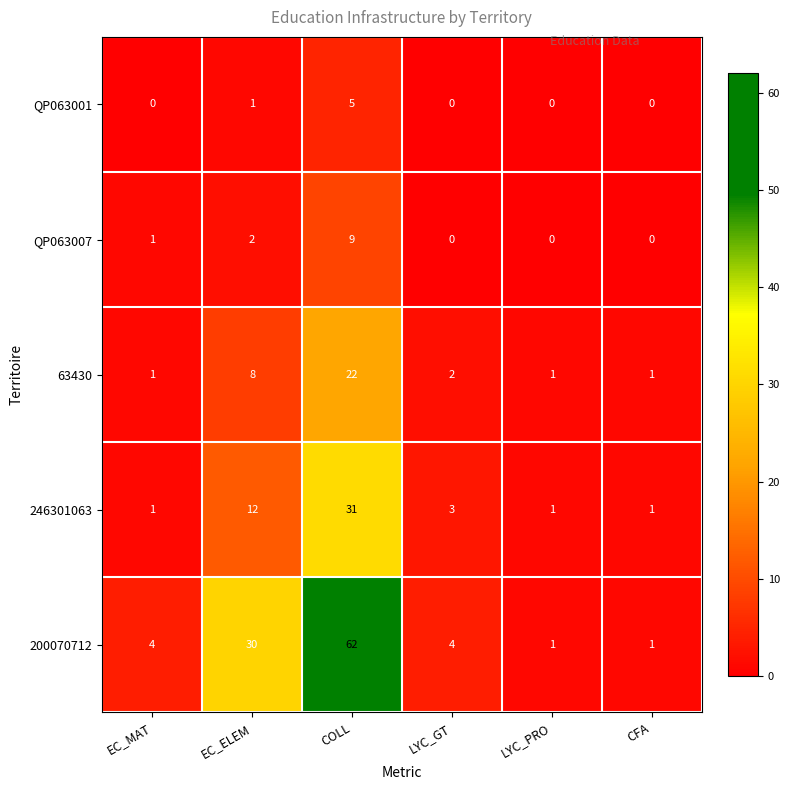

What is the difference between the 246301063 values at LYC_PRO and EC_ELEM?

11